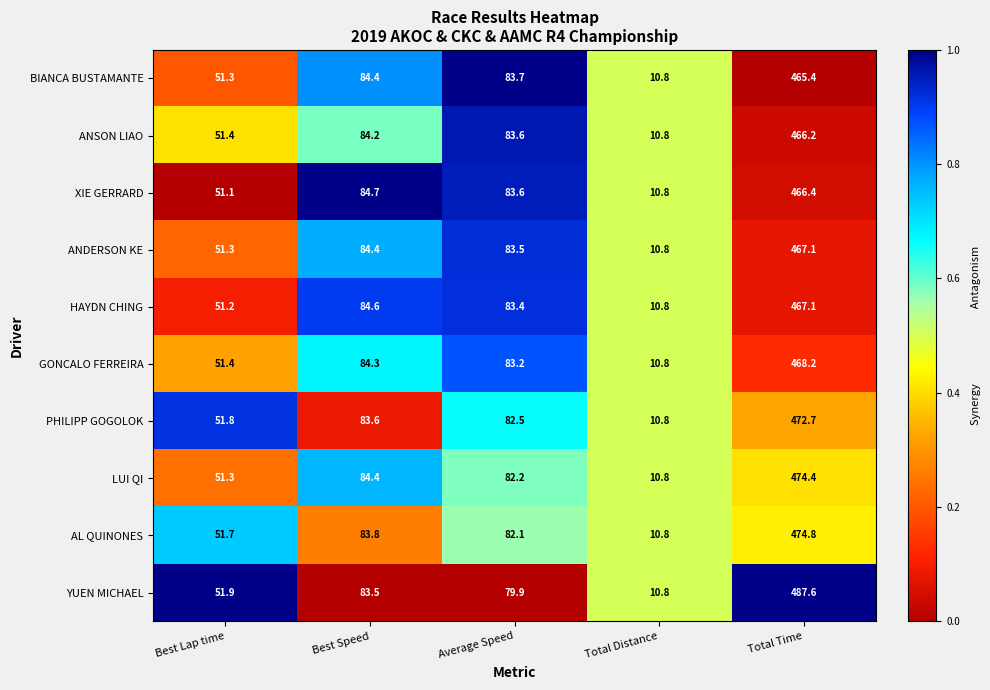

Which category has the lowest value in the HAYDN CHING series?

Total Distance